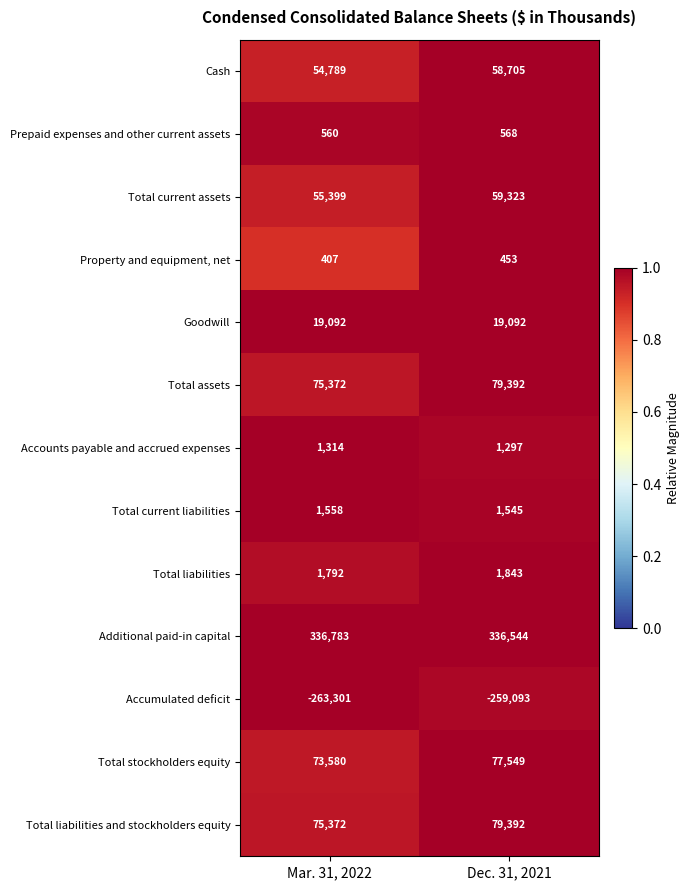

What is the greatest value displayed?

336783